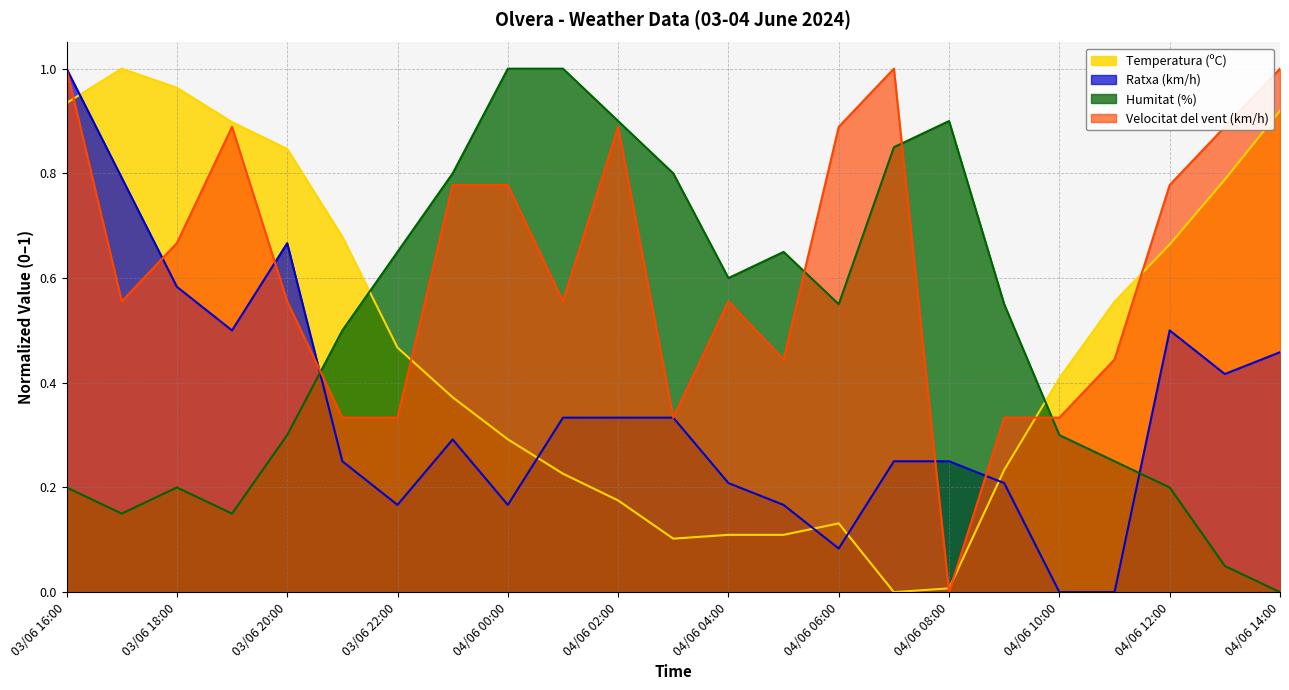

What is the spread (max minus min) of values at 04/06 04:00?

0.5